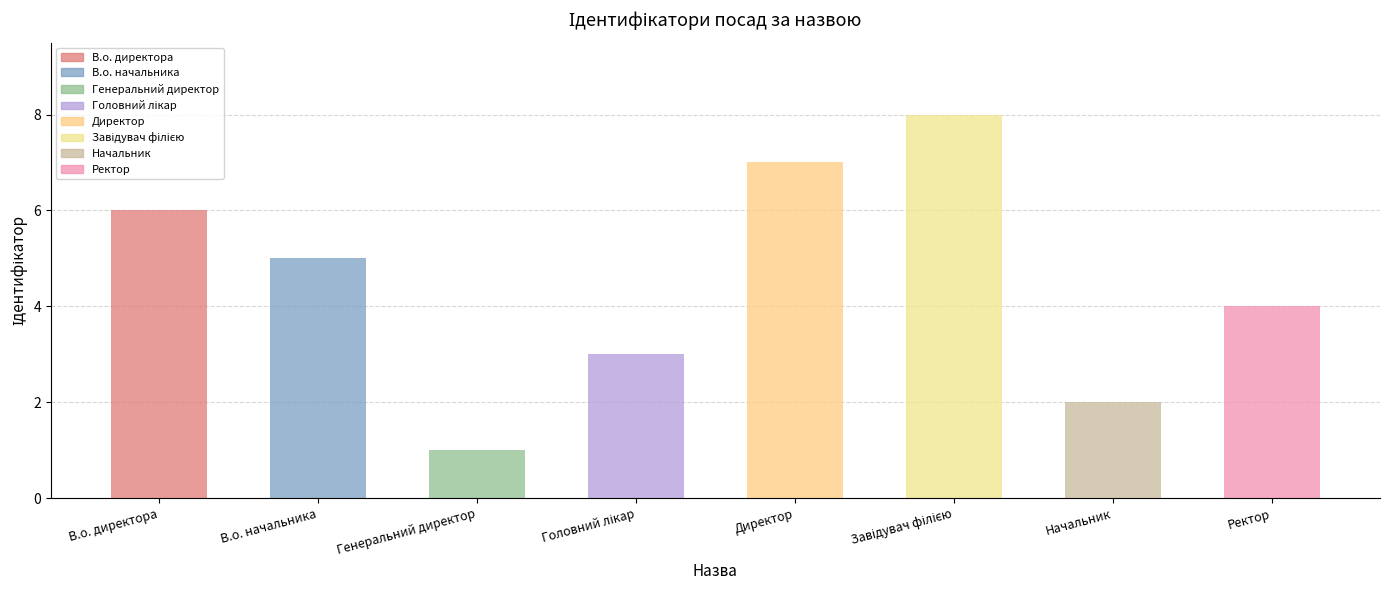

Where is the data nearest to the value 4?

Ректор